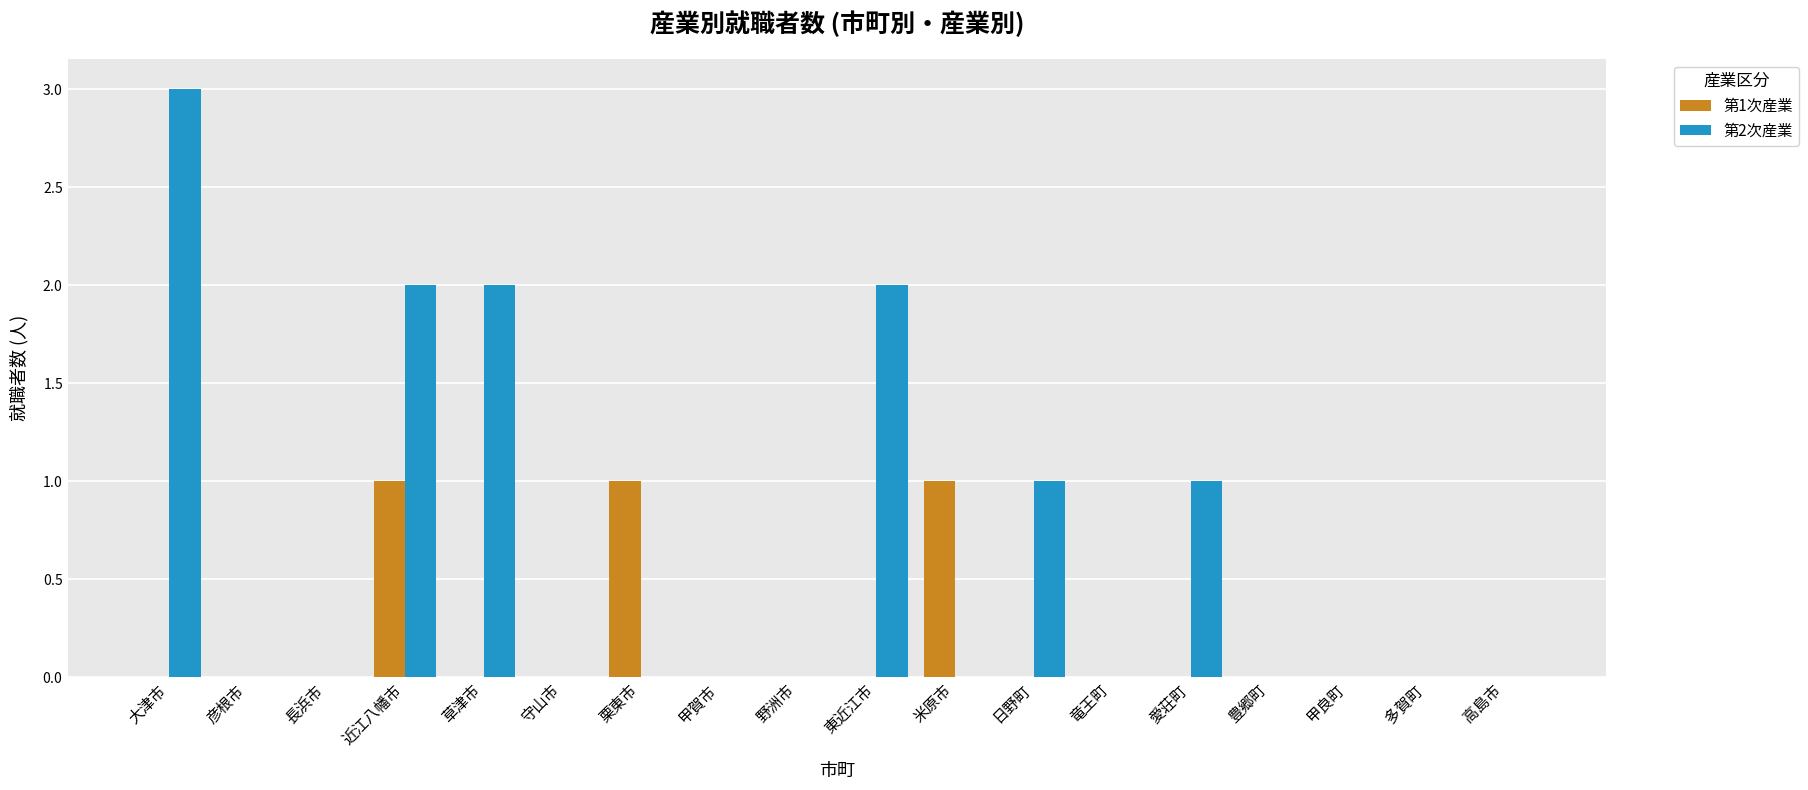

What is the difference between the highest and lowest values at 近江八幡市?

1